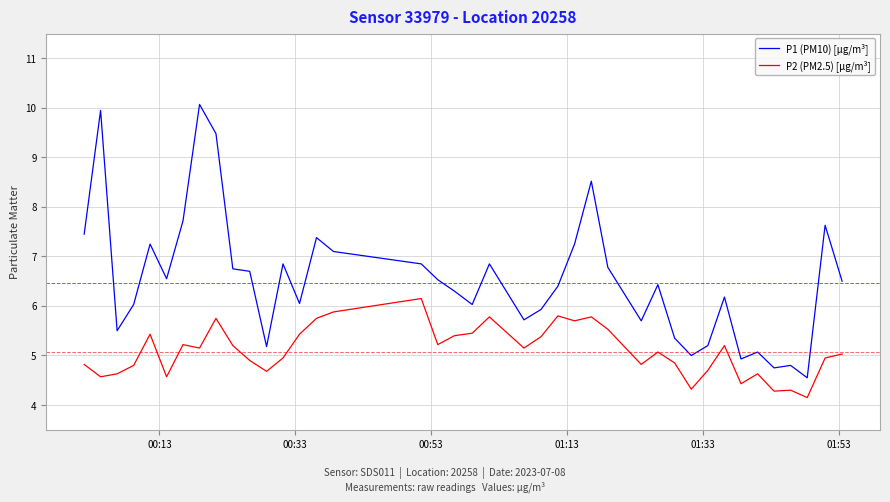

Count the number of categories in the chart.

40